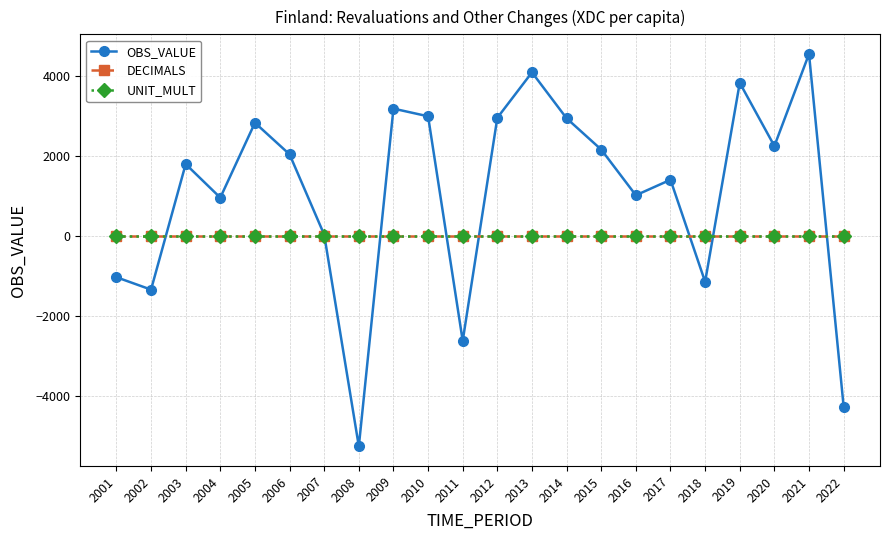

How many lines are shown in the chart?

3